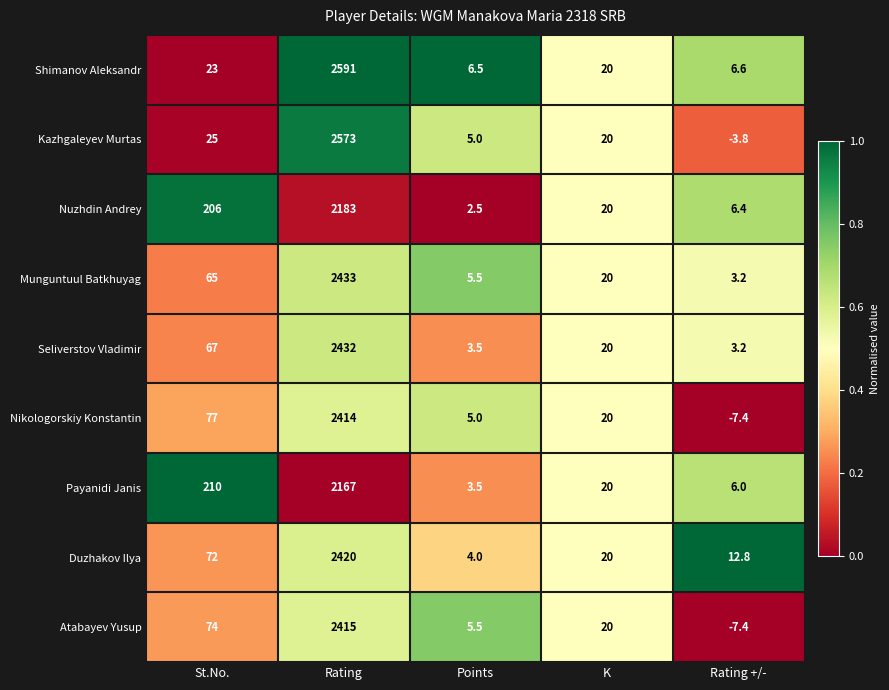

Rank the series by their maximum value, from lowest to highest.

Payanidi Janis, Nuzhdin Andrey, Nikologorskiy Konstantin, Atabayev Yusup, Duzhakov Ilya, Seliverstov Vladimir, Munguntuul Batkhuyag, Kazhgaleyev Murtas, Shimanov Aleksandr